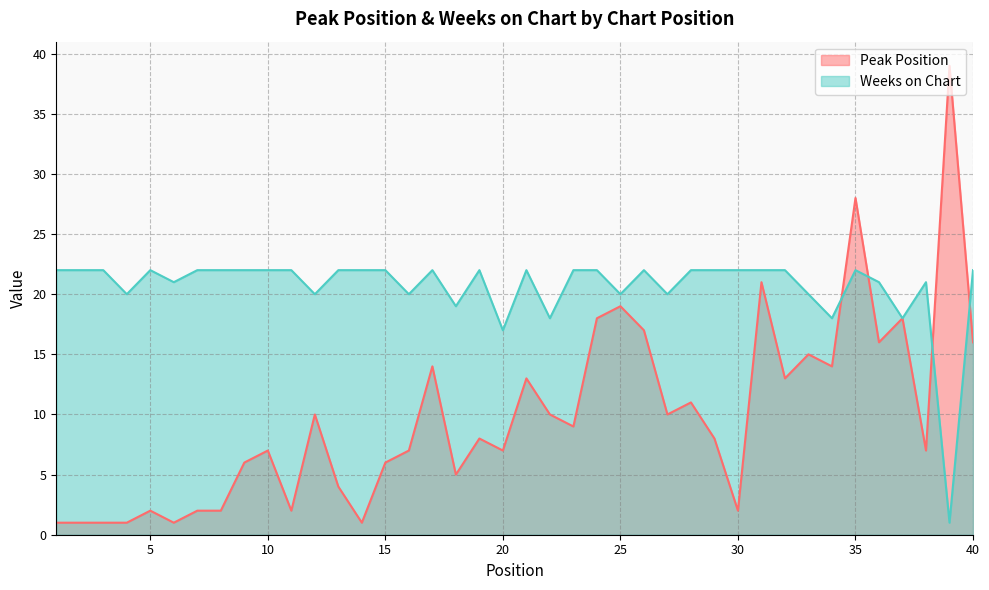

At 38, list the series in order from smallest to largest.

Peak Position, Weeks on Chart